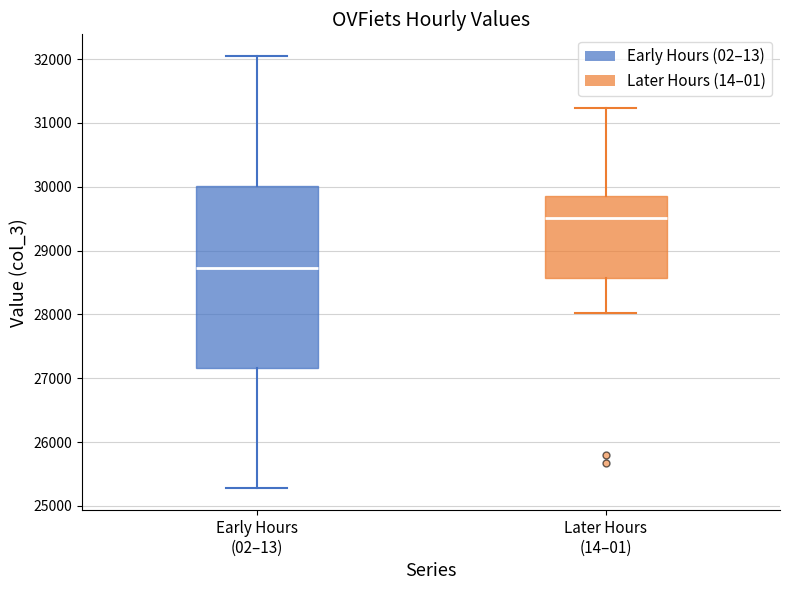

Where is the lower edge of the box for Early Hours (02–13) on the y-axis? The values are not printed on the chart, so give them approximately, as read against the axis.

27200